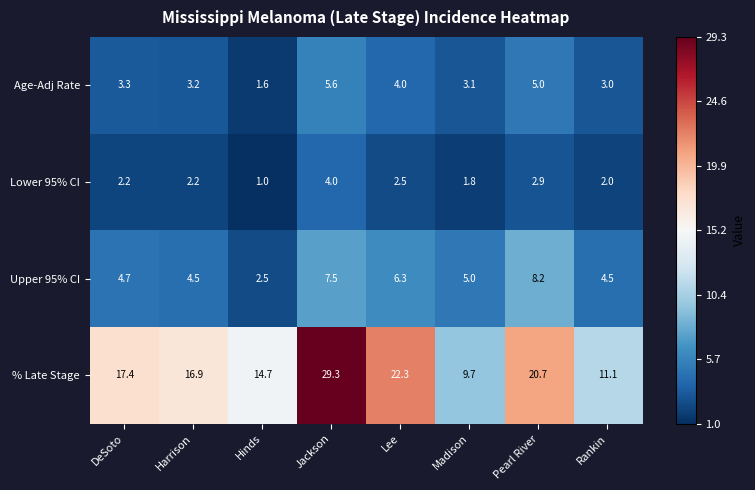

Which category has the lowest value across all series?

Hinds